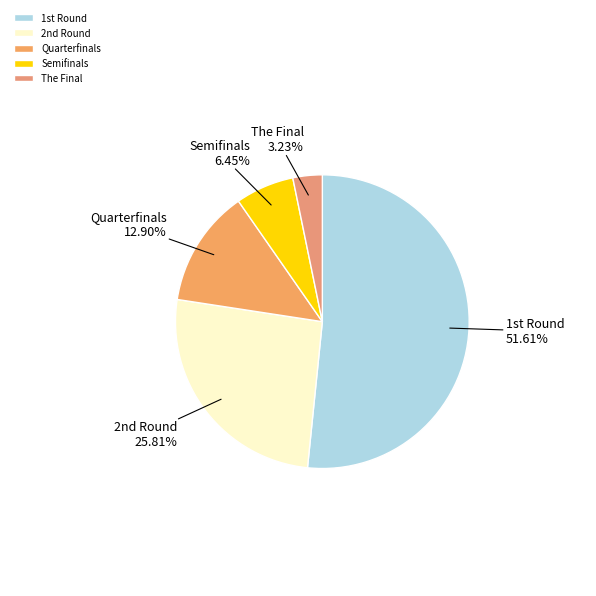

To the nearest percent, what is the difference between the largest and smallest slice percentages?

48%